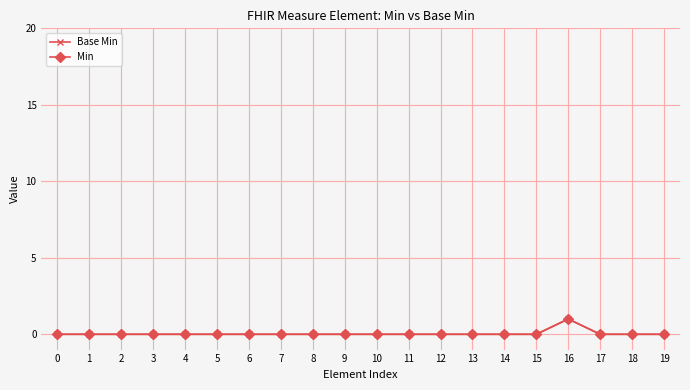

Is this an area chart (filled region under the line)?

No